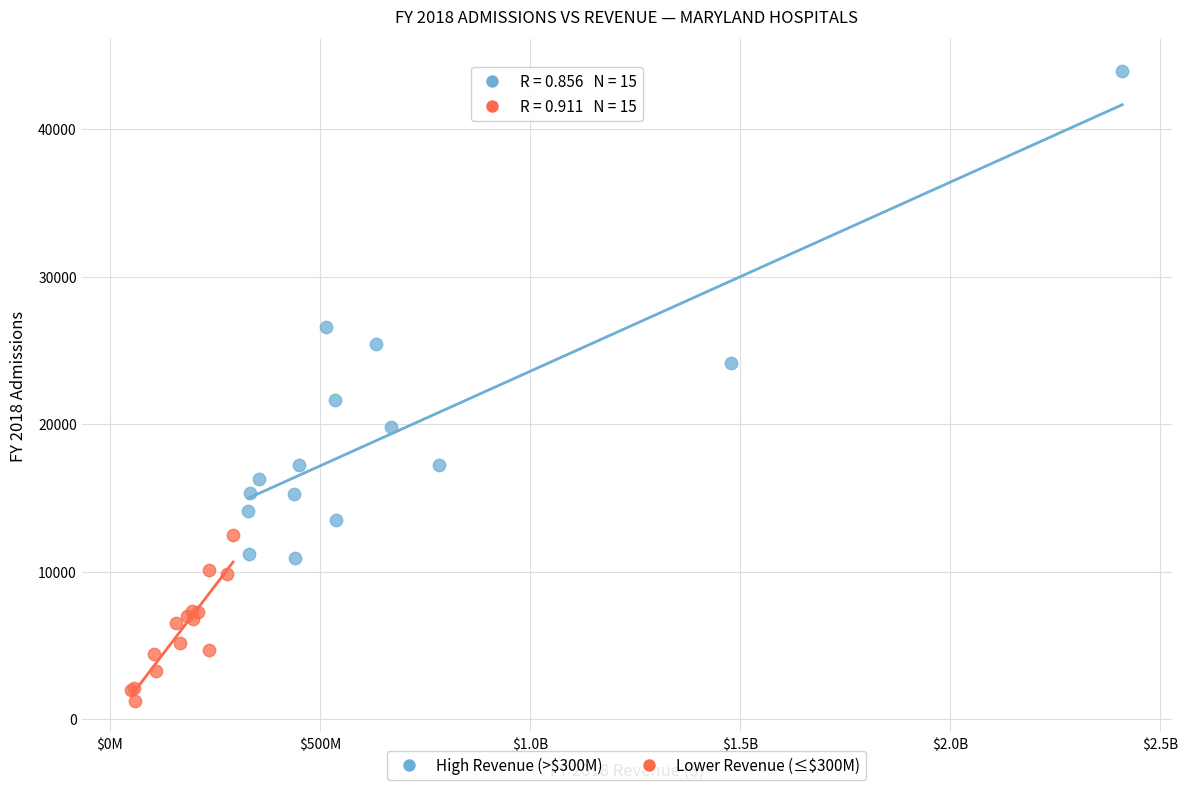

Which series contains the lowest Y value?

Lower Revenue (≤$300M)